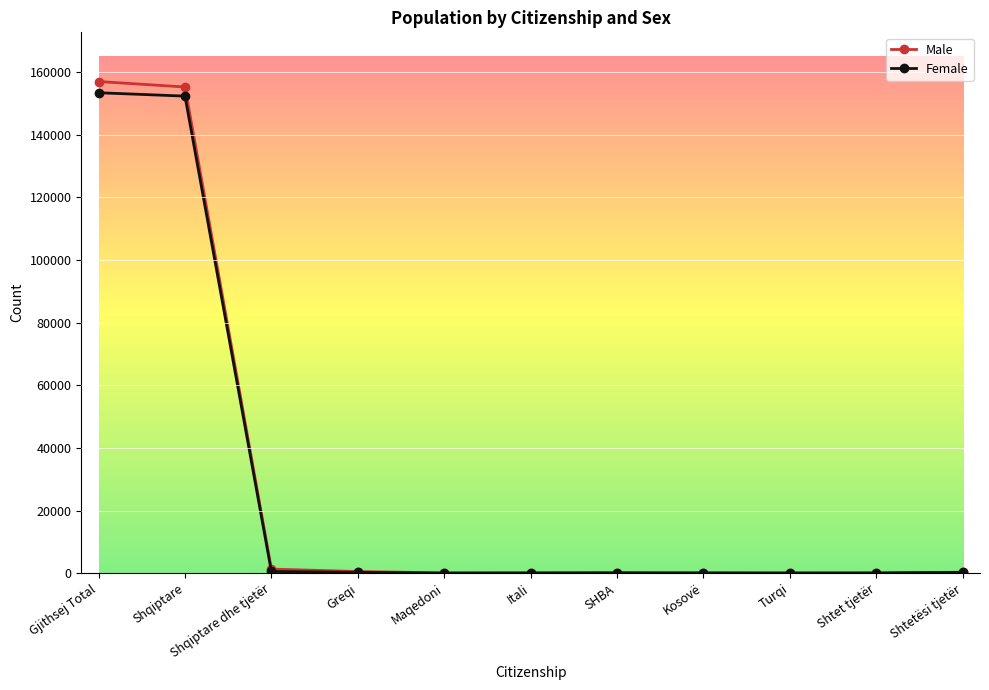

True or false: Male has more than 0 points higher than both neighbors.

True